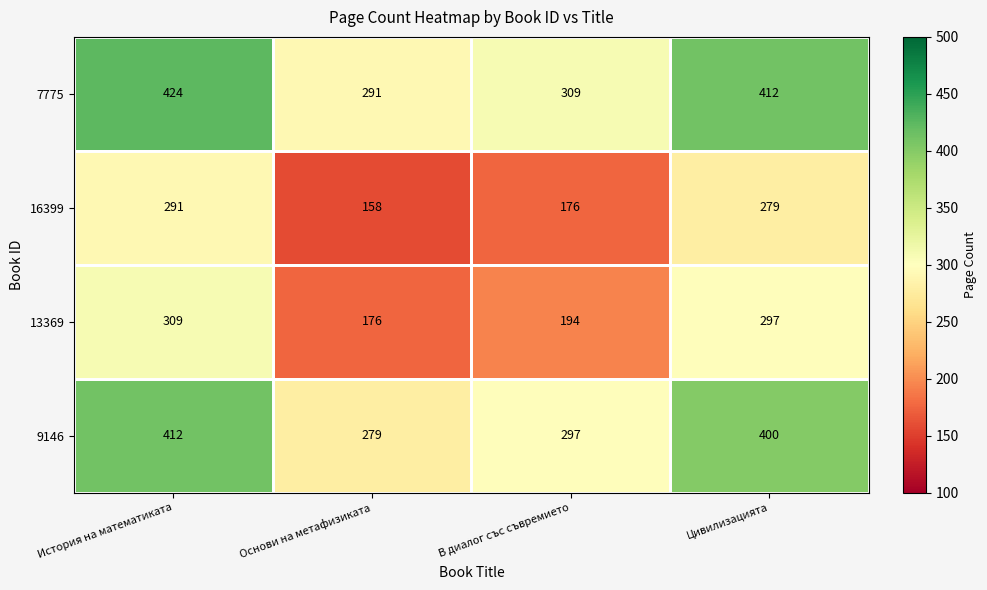

Rank the series by their maximum value, from lowest to highest.

16399, 13369, 9146, 7775